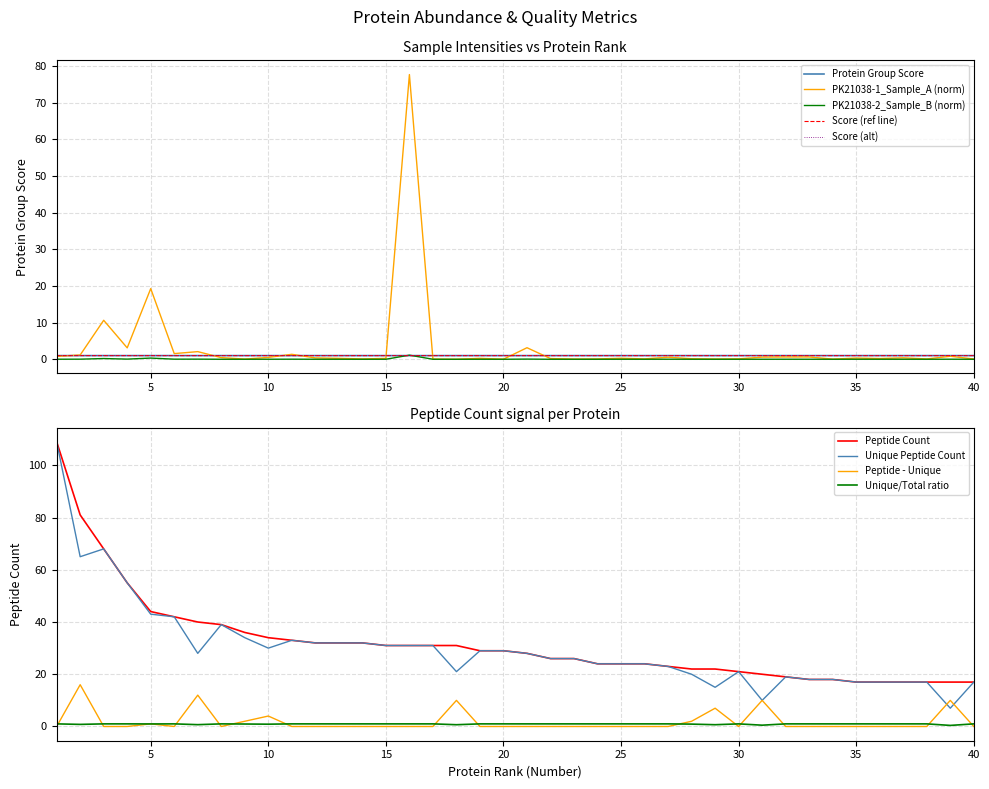

What is the difference between the Peptide Count values at 26 and 6?

18.0